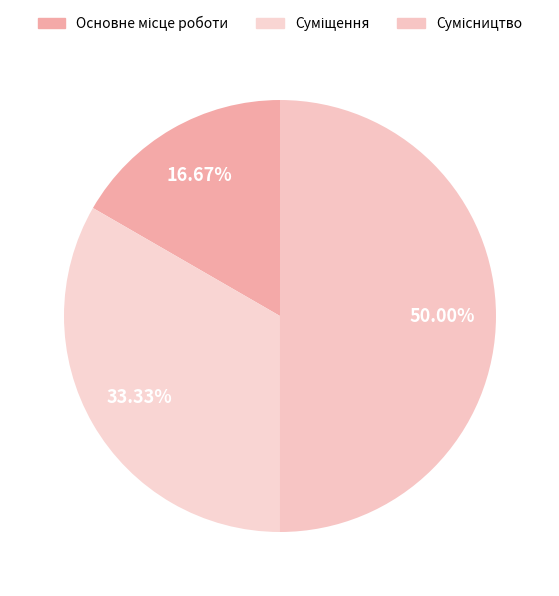

What percentage is the Сумісництво slice, to the nearest percent?

50%